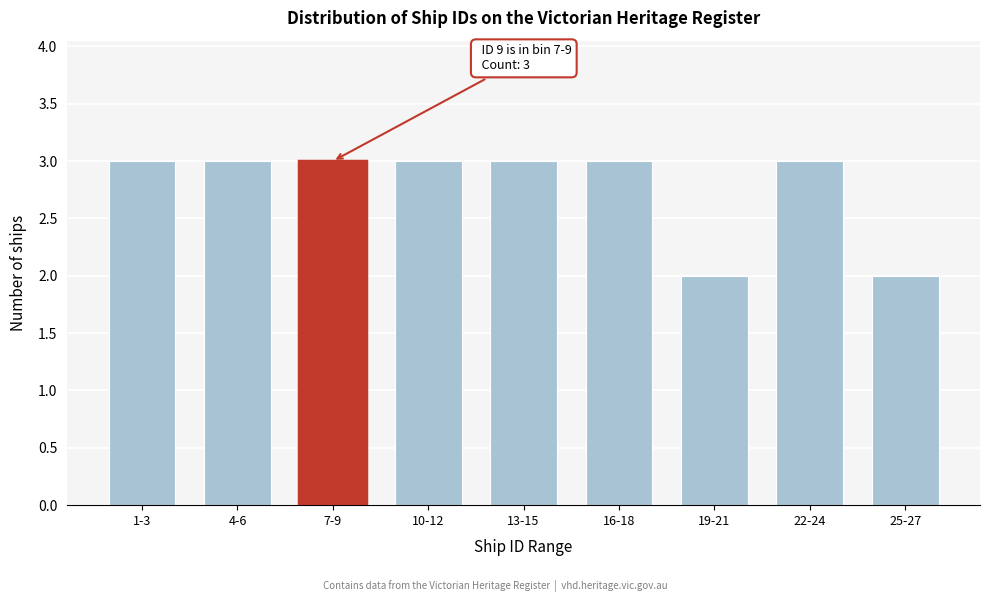

Reading left to right, extract all data points from this chart.

3	3	3	3	3	3	2	3	2